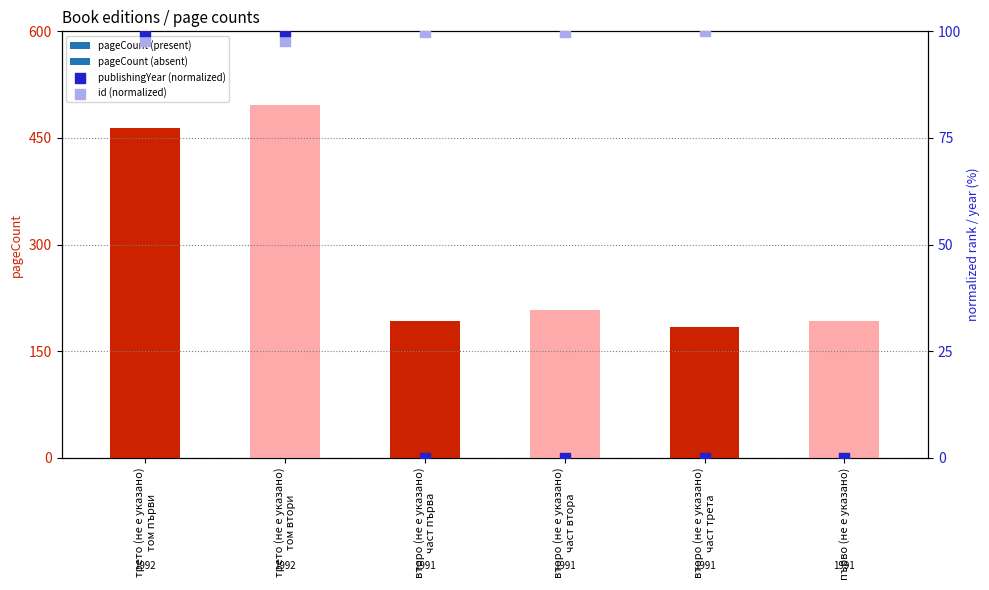

At how many categories does at least one series exceed 5?

6